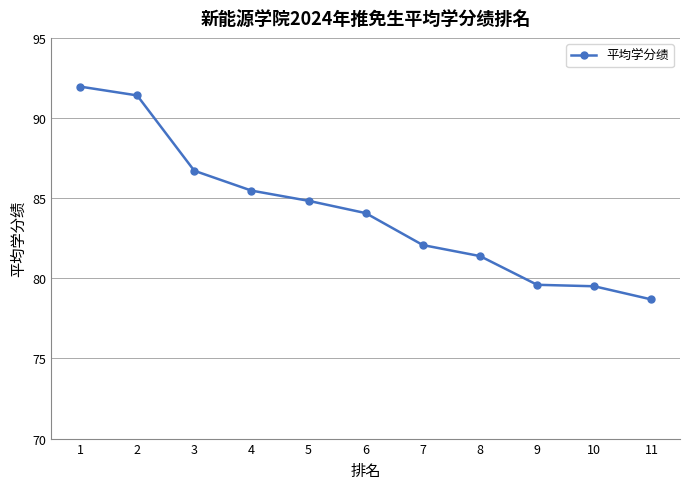

What value does the data have at 1?

92.0